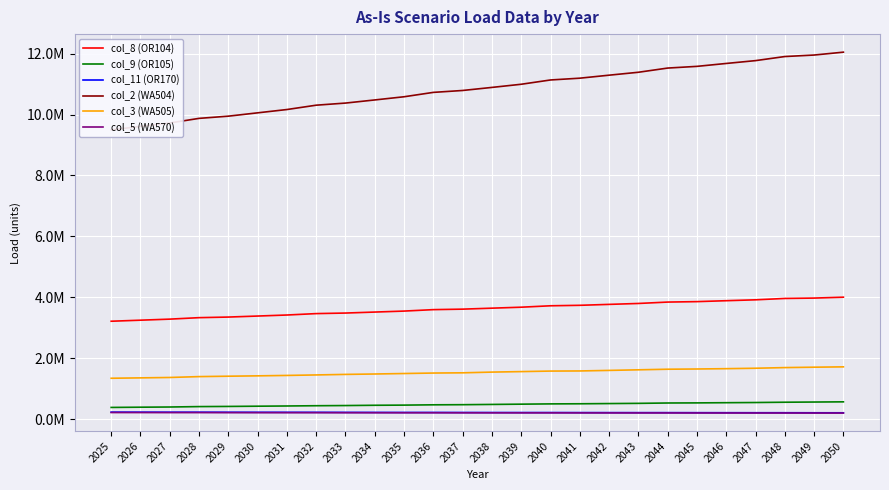

What is the difference between the col_9 (OR105) values at 2042 and 2050?

56635.6